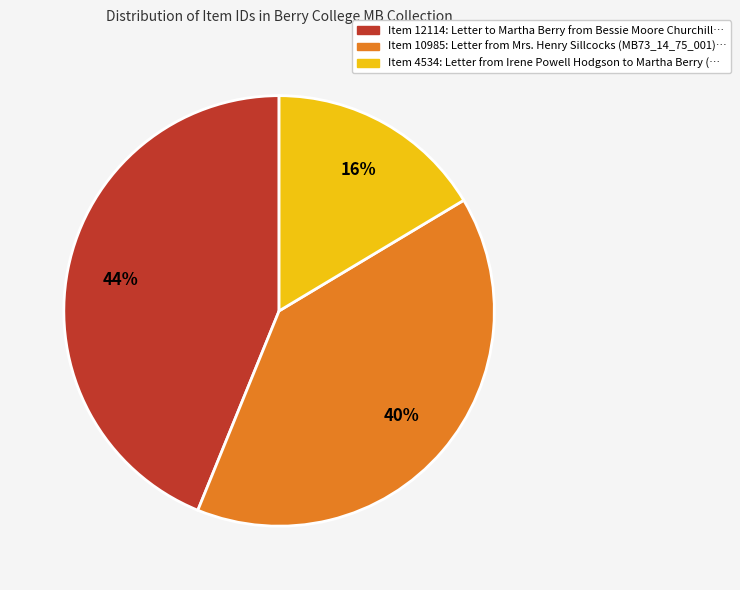

To the nearest percent, what is the average slice percentage?

33%